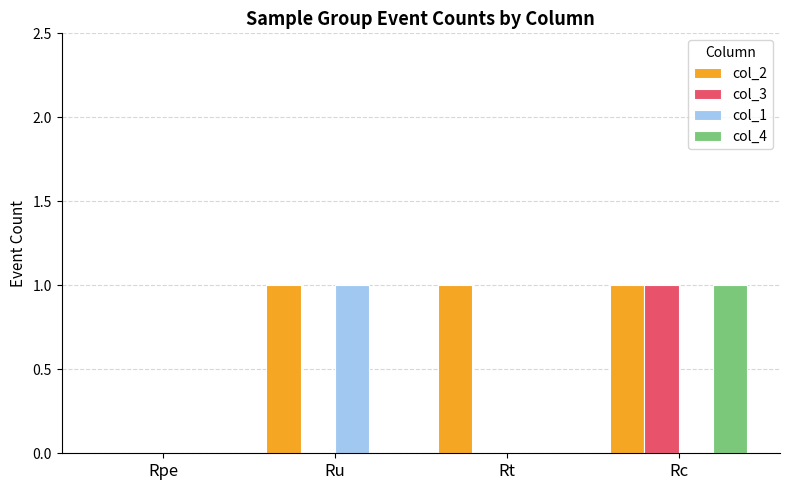

How many values in col_2 are above zero?

3